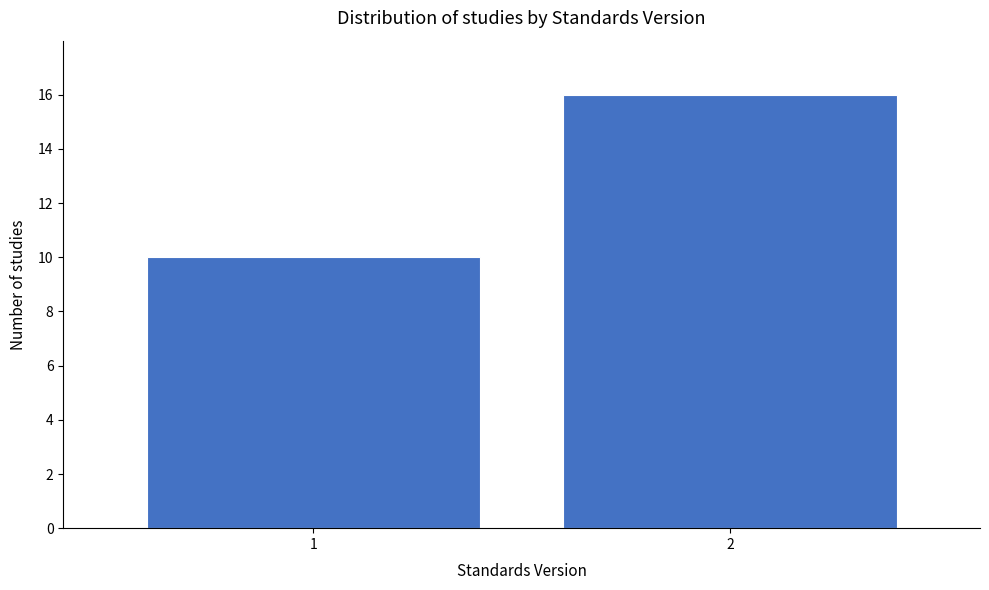

Reading left to right, transcribe all the data shown in this chart.

1=10	2=16